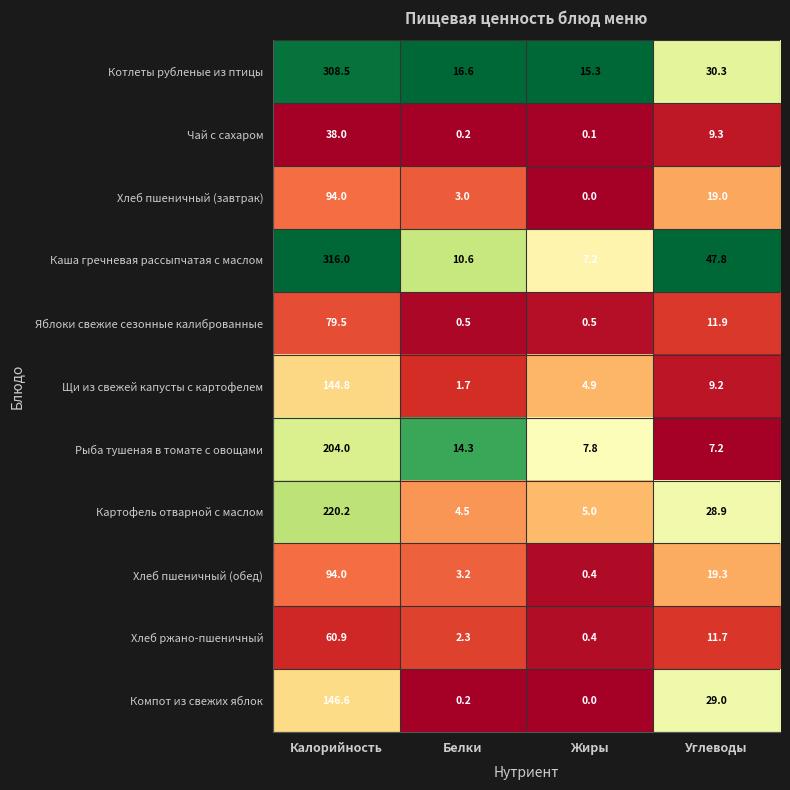

What is the average value of the Щи из свежей капусты с картофелем series?

40.2